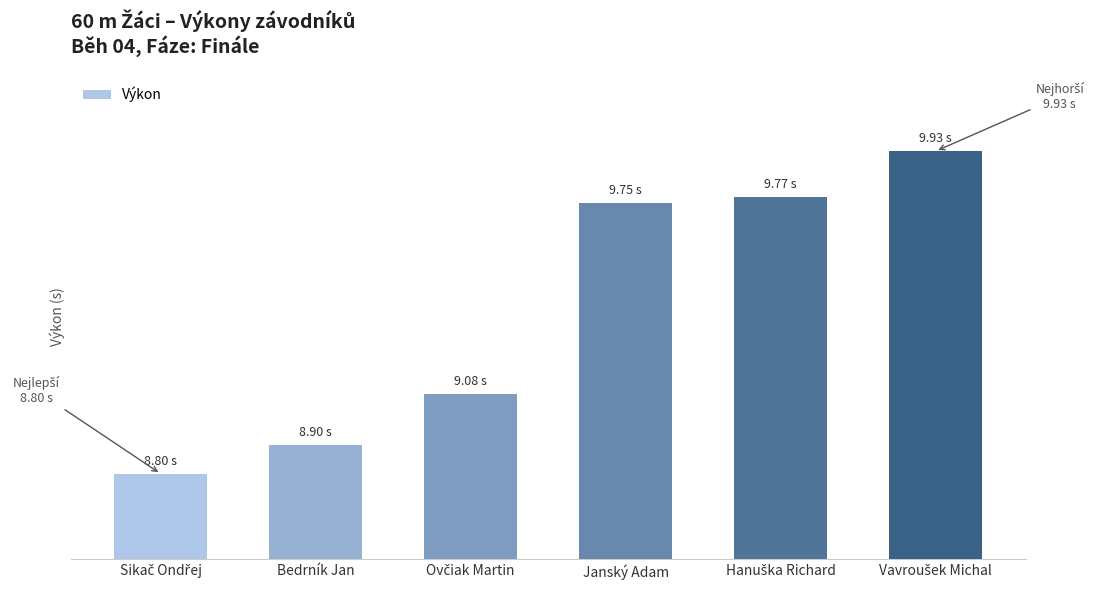

What is the approximate value at Janský Adam?

9.8